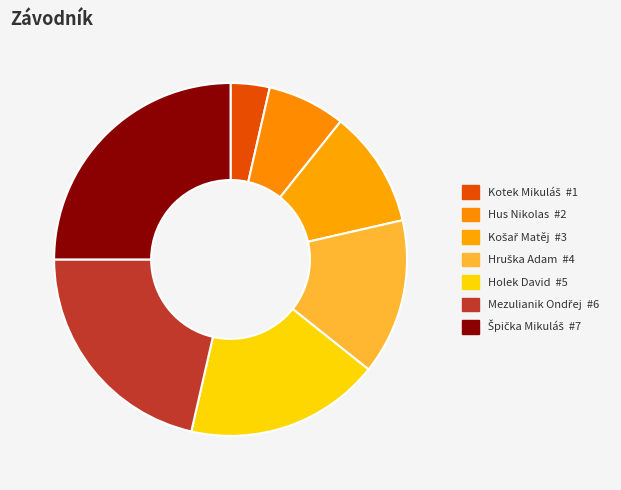

Is there any slice that represents more than half of the pie?

No